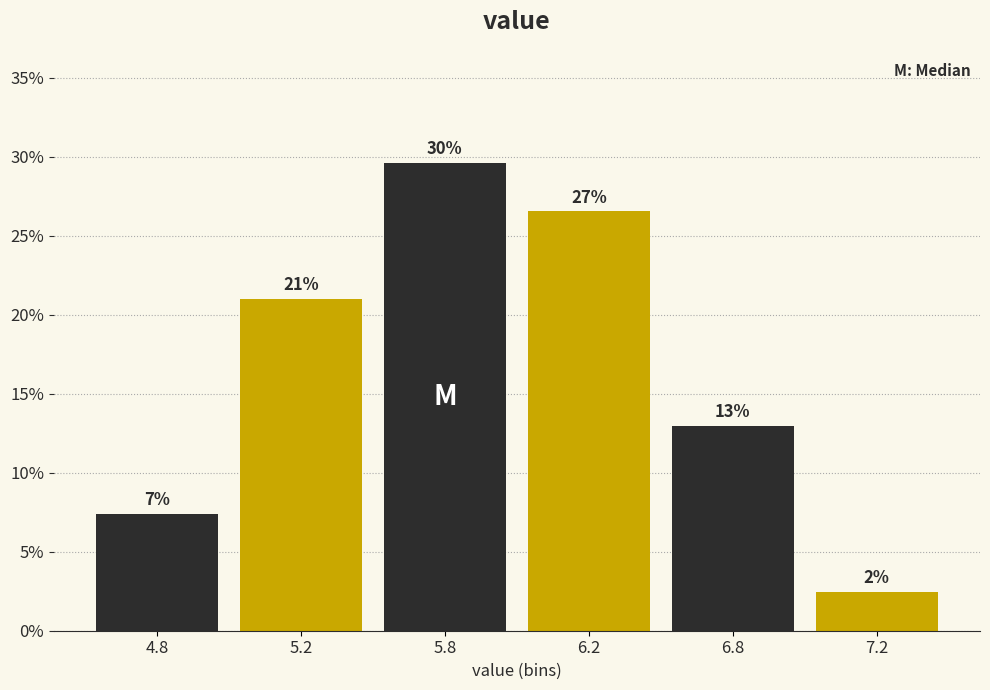

Are the bars horizontal?

No